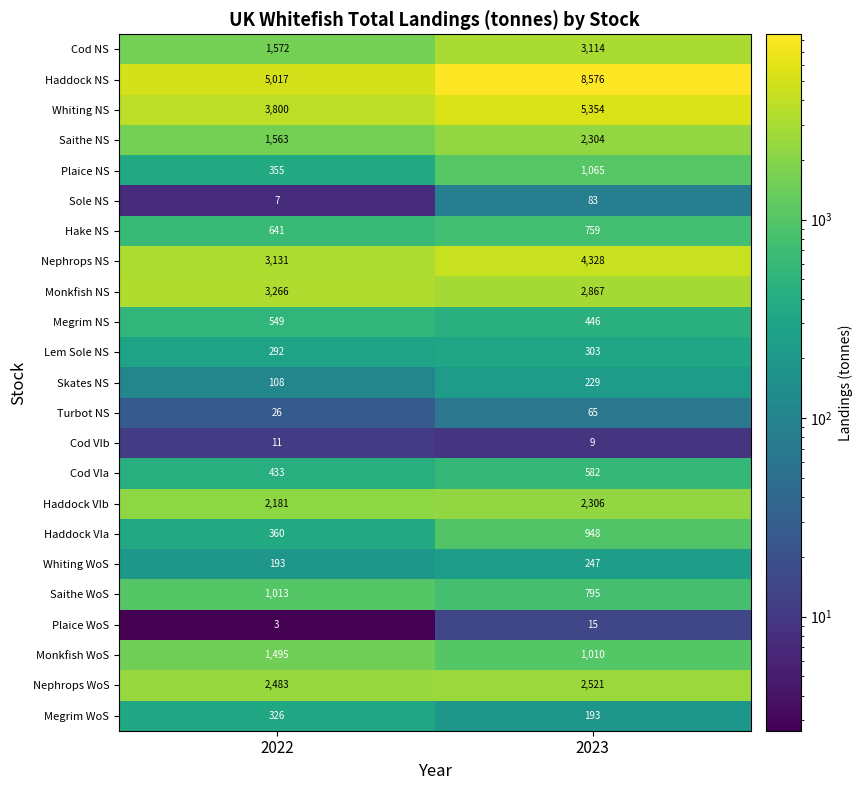

Count the number of data series in this chart.

23